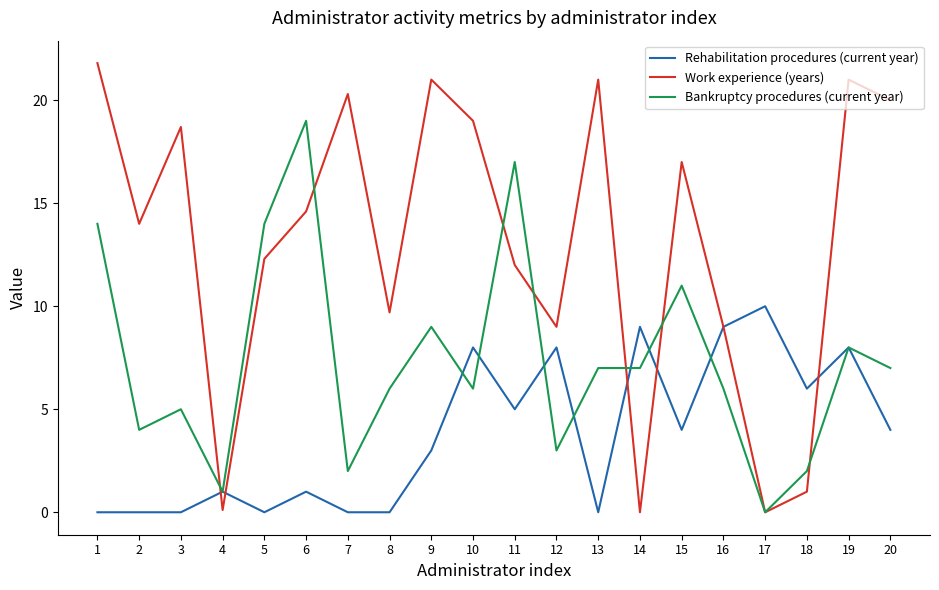

Does the chart display data point markers on the line(s)?

No